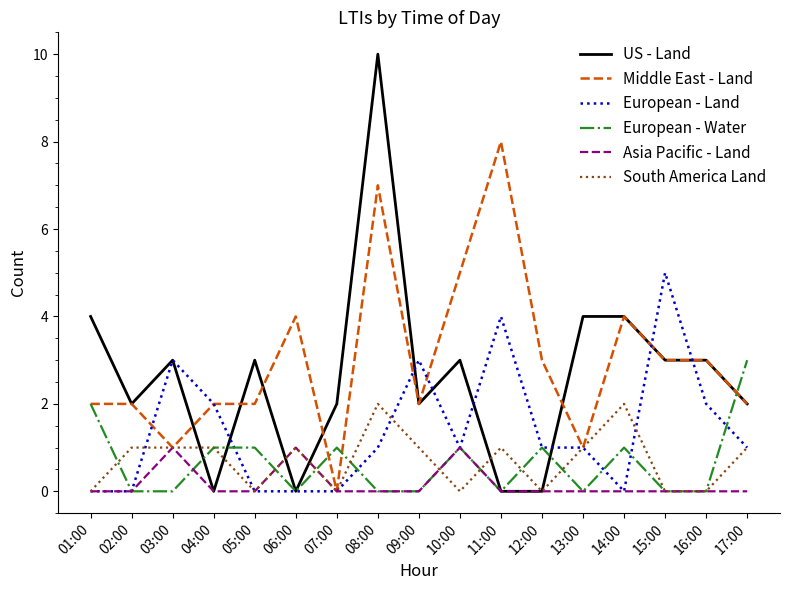

Rank the series by their maximum value, from lowest to highest.

Asia Pacific - Land, South America Land, European - Water, European - Land, Middle East - Land, US - Land